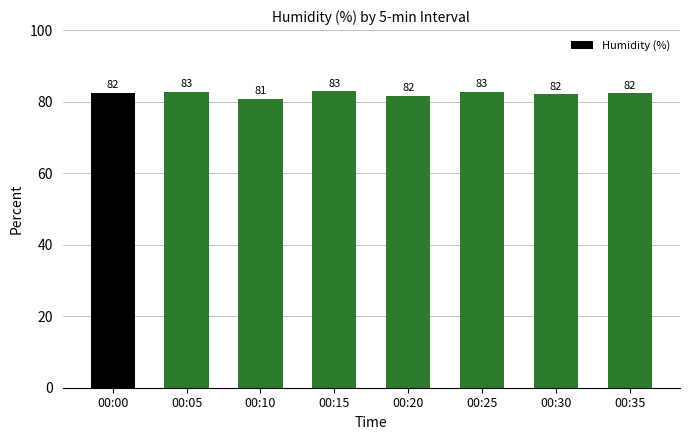

The value at 00:20 is 109.8. True or false?

False